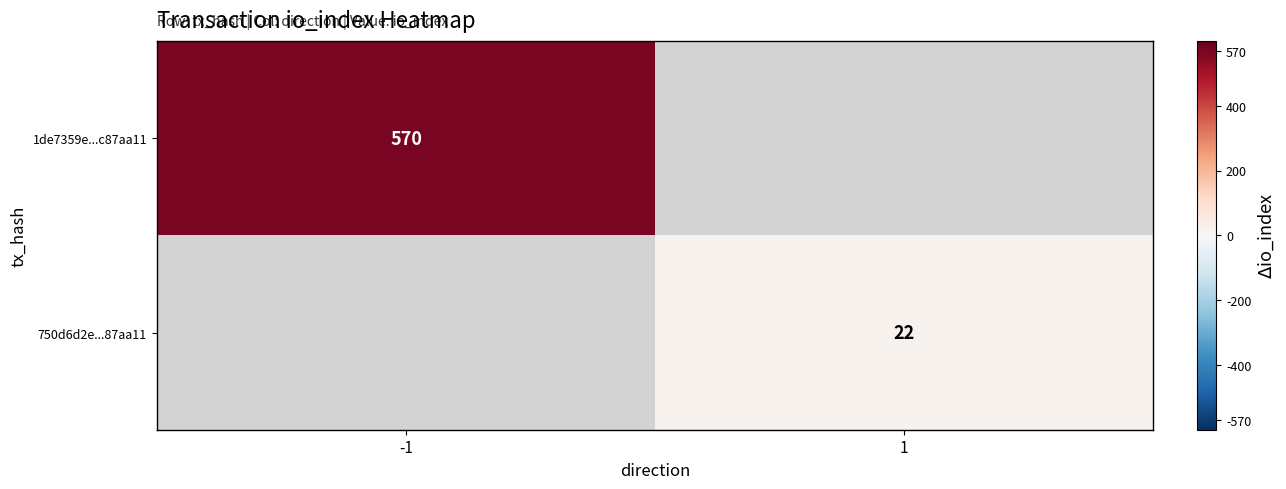

How many series are shown in this chart?

2